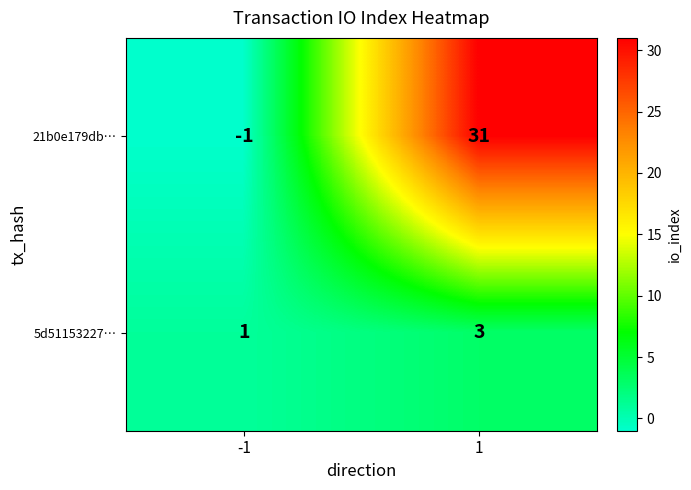

Rank the series at 1 from lowest to highest value.

5d51153227…, 21b0e179db…